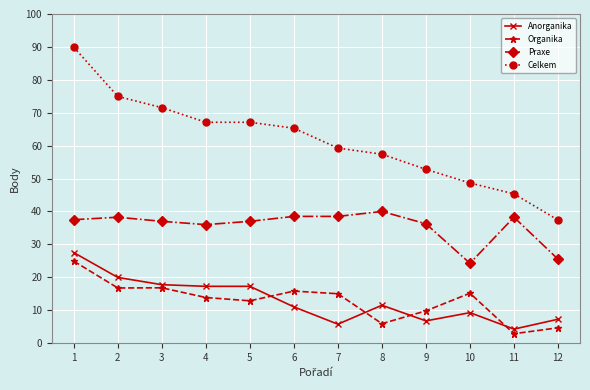

Does the chart display data point markers on the line(s)?

Yes